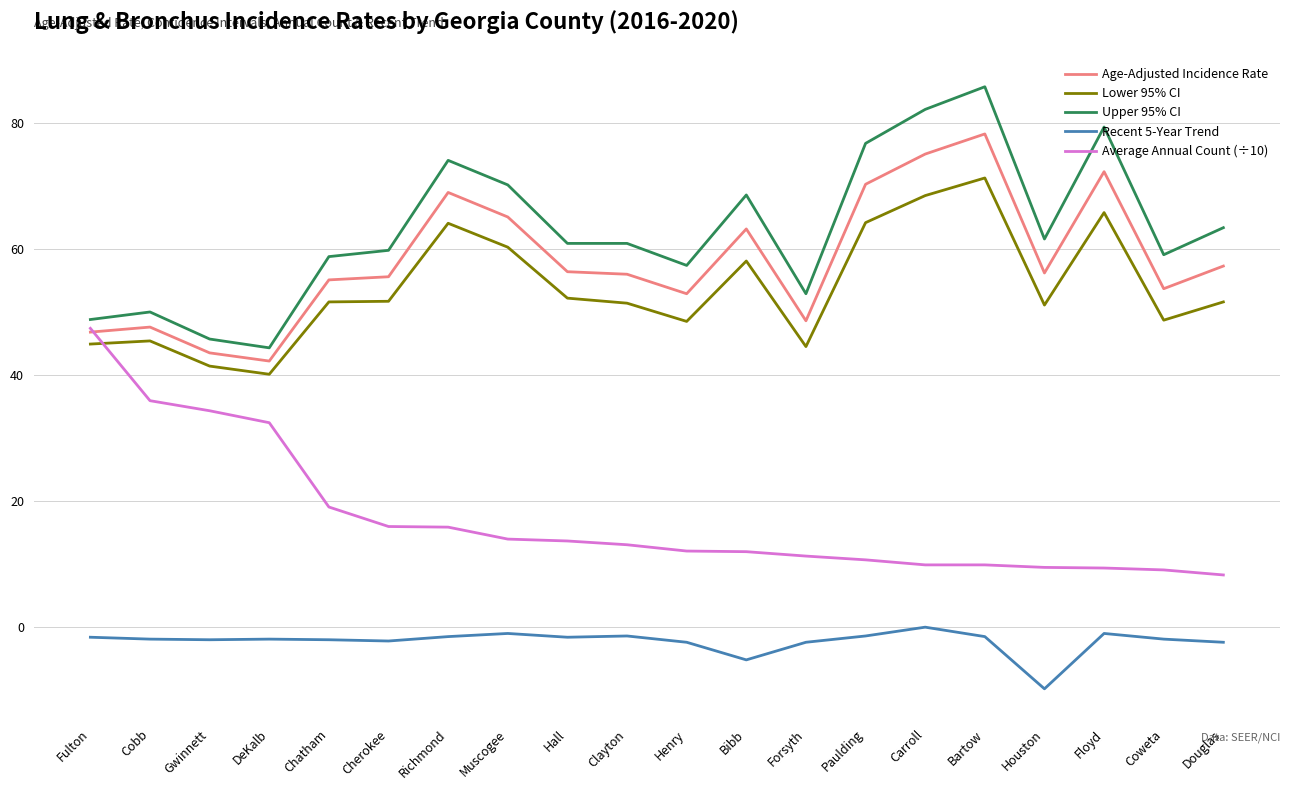

What are all the series names shown in the legend?

Age-Adjusted Incidence Rate, Lower 95% CI, Upper 95% CI, Recent 5-Year Trend, Average Annual Count (÷10)